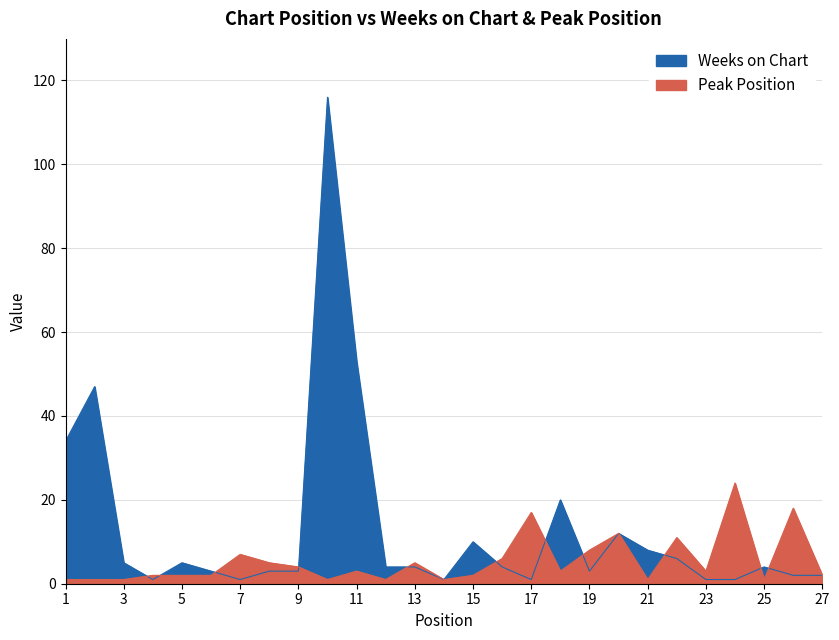

Rank the series by their maximum value, from lowest to highest.

Peak Position, Weeks on Chart